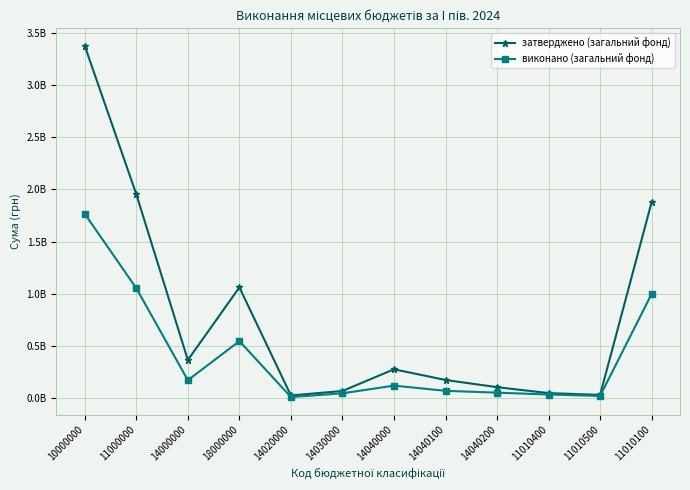

True or false: затверджено (загальний фонд) and виконано (загальний фонд) cross at least once.

False